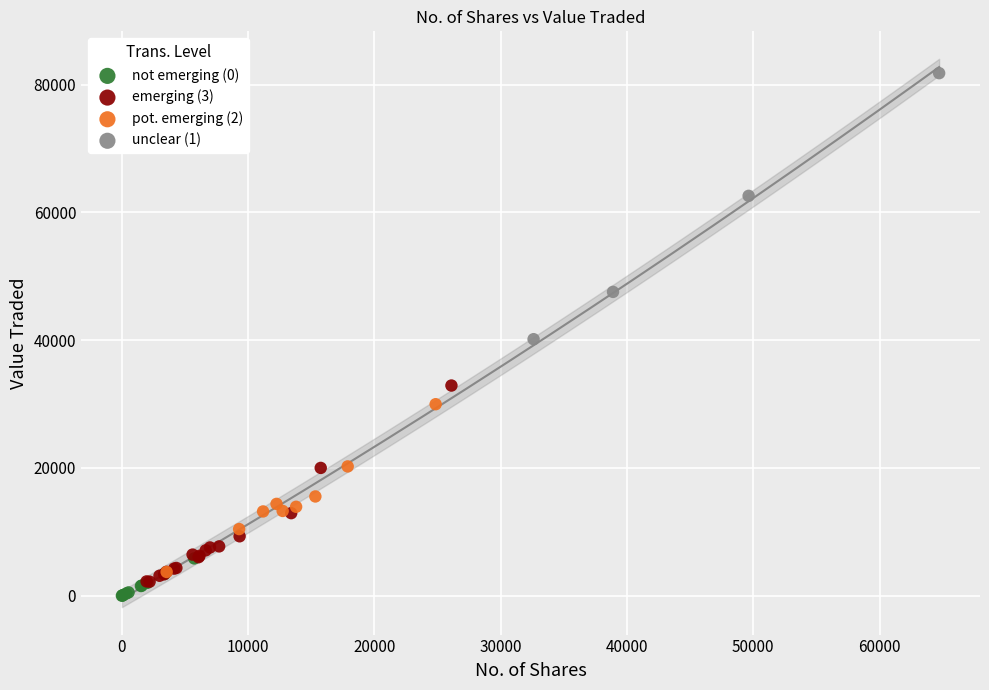

Which series contains the lowest Y value?

not emerging (0)